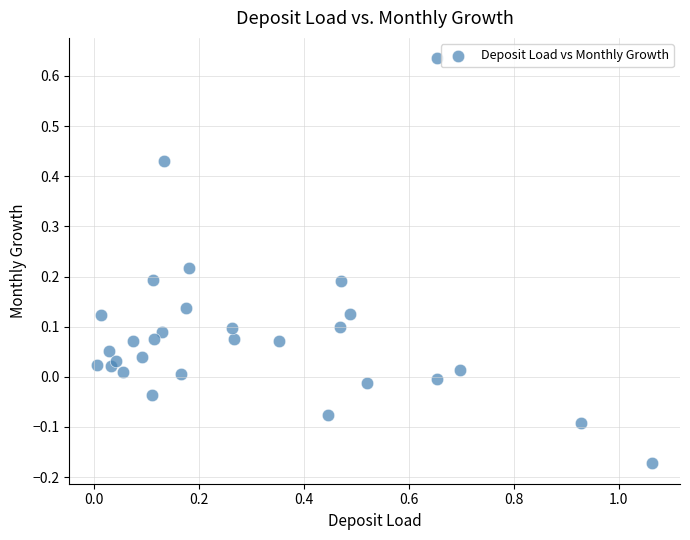

What is the range of X values (max minus min)?

1.1